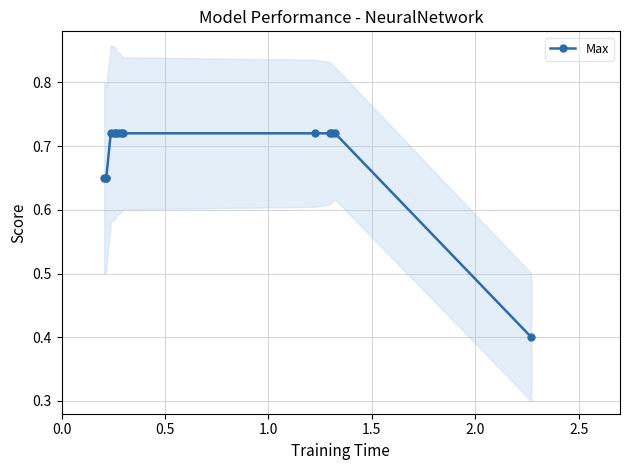

What is the smallest value displayed?

0.4